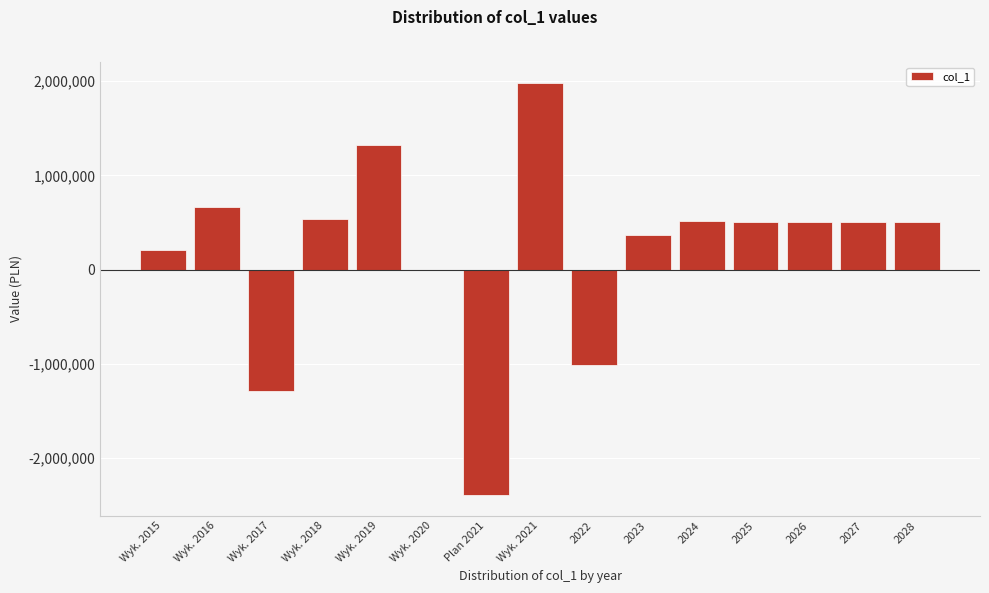

Is it true that the value at Wyk. 2015 is 205027.3?

True